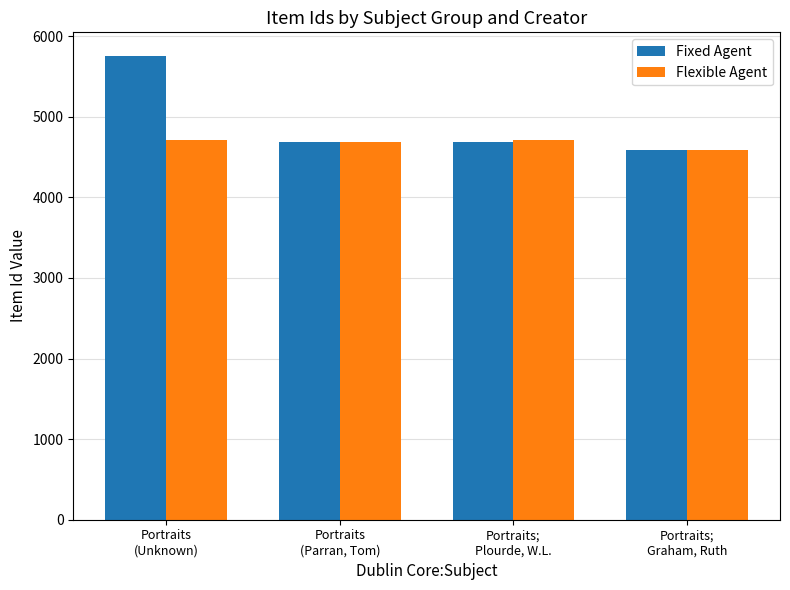

At which label does Fixed Agent reach its peak?

Portraits
(Unknown)